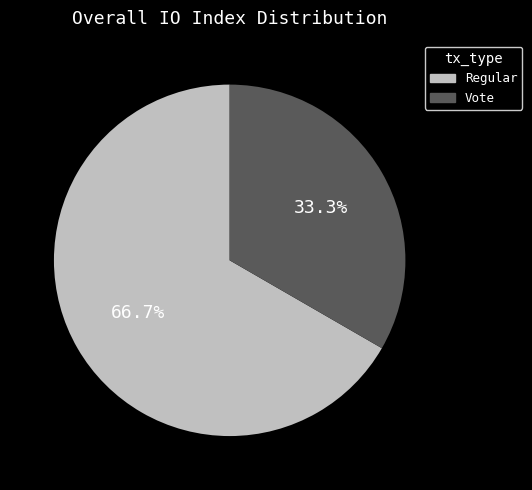

The Regular slice represents 67% of the pie. True or false?

True